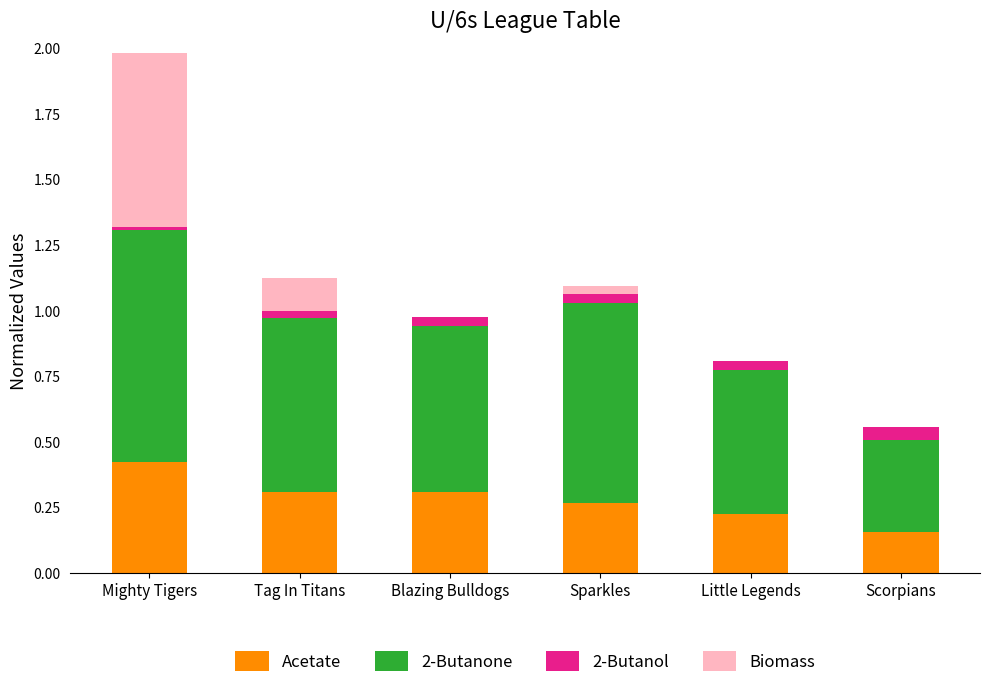

True or false: Acetate has a value of 0.3 at Blazing Bulldogs.

True